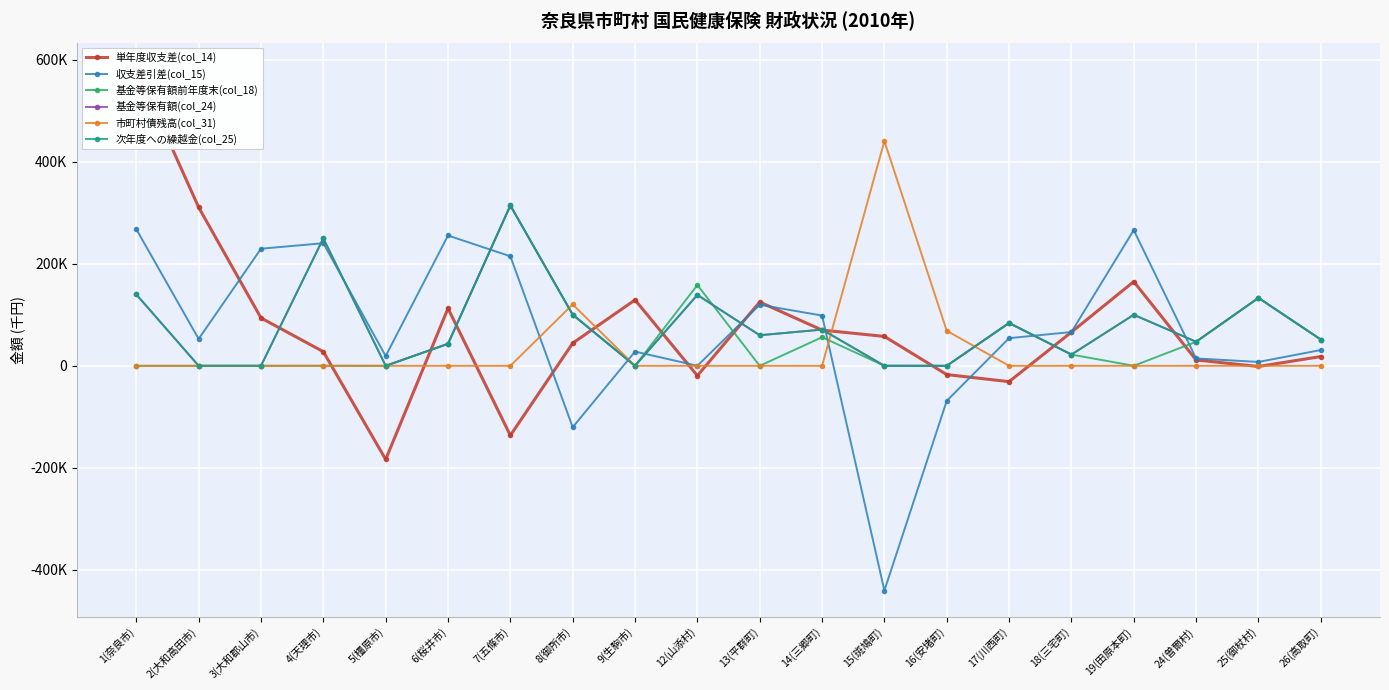

How many times do 基金等保有額前年度末(col_18) and 市町村債残高(col_31) cross each other?

3